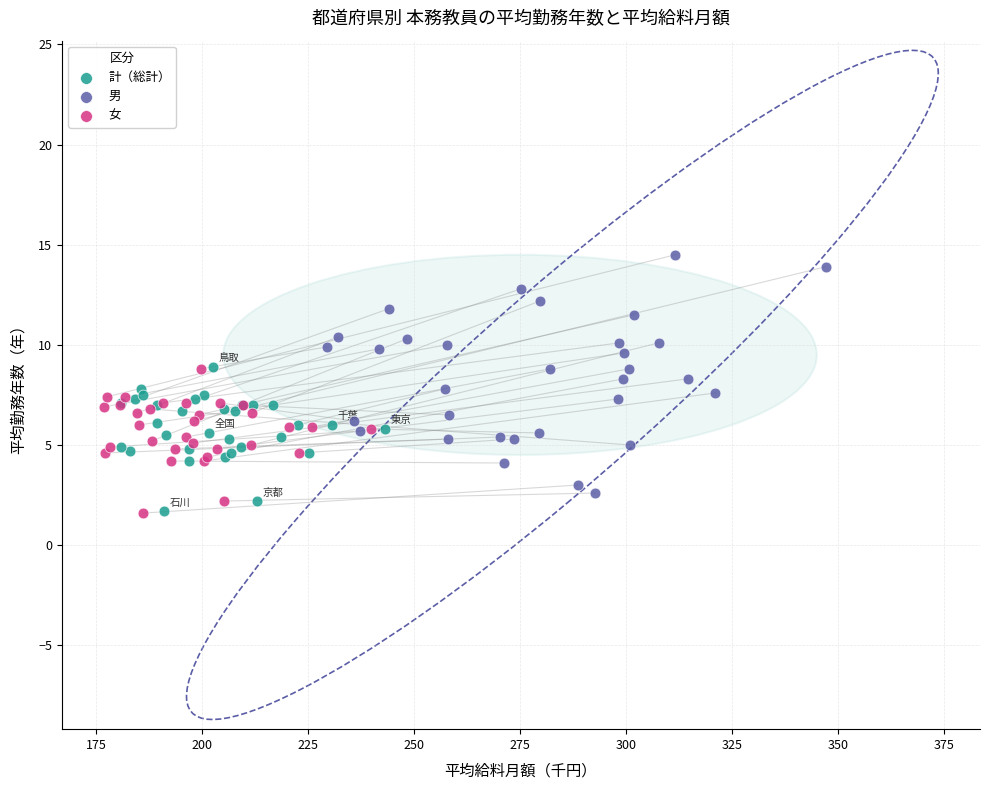

Which series contains the highest Y value?

男